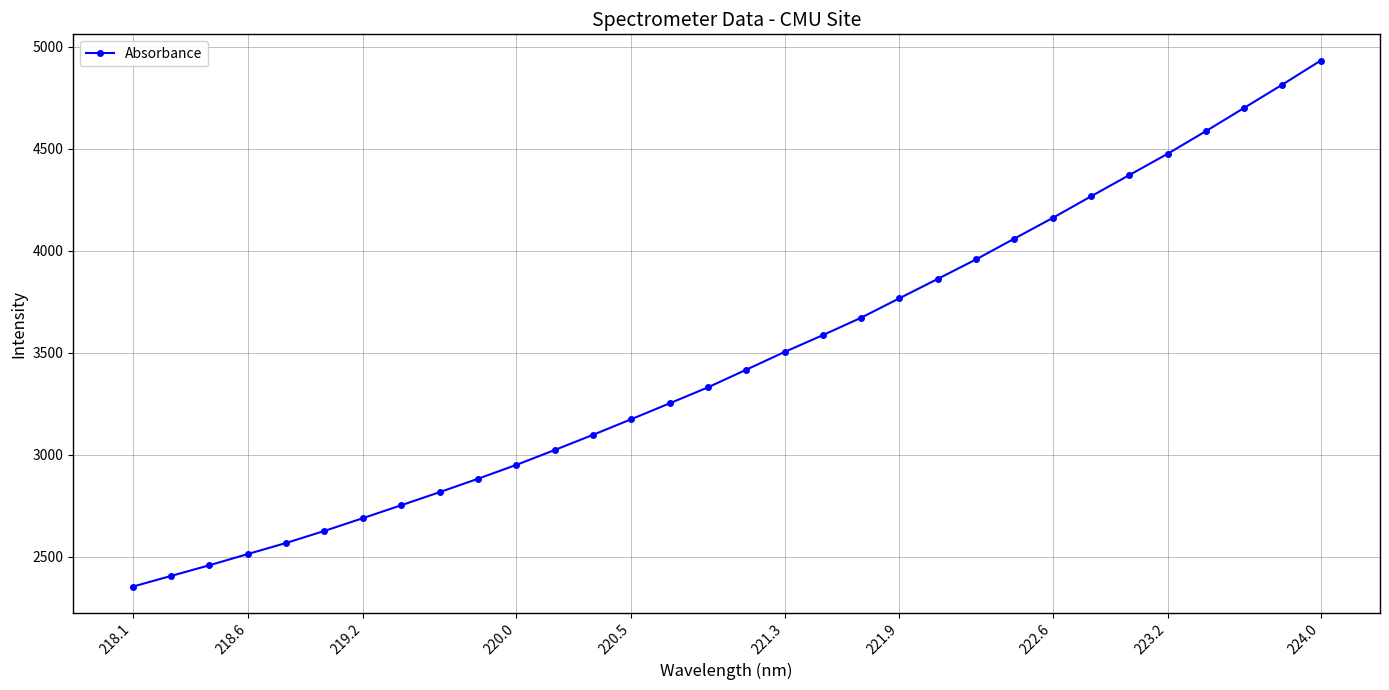

What is the greatest value displayed?

4931.9